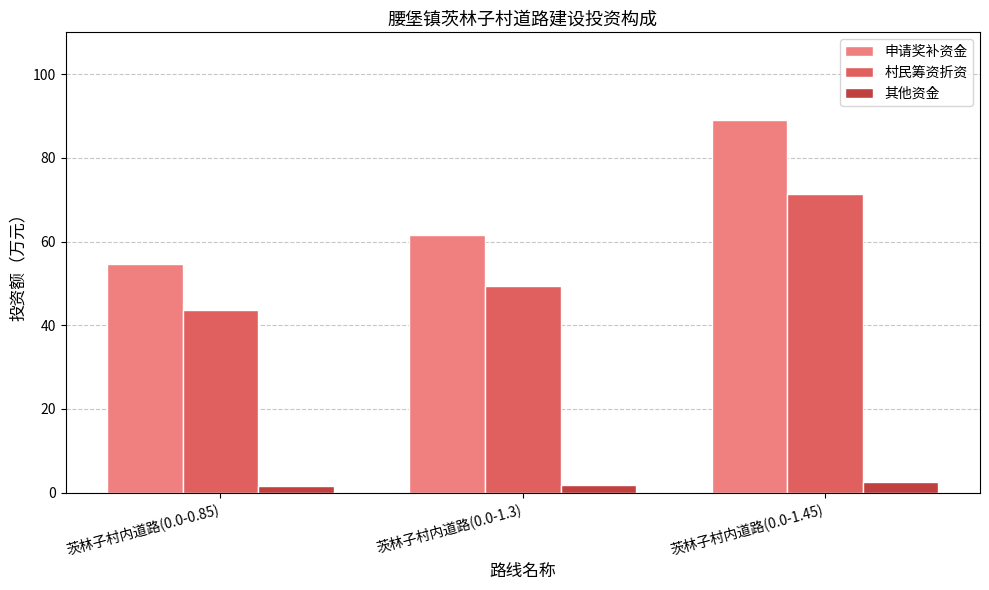

Which series has the largest total across all categories?

申请奖补资金